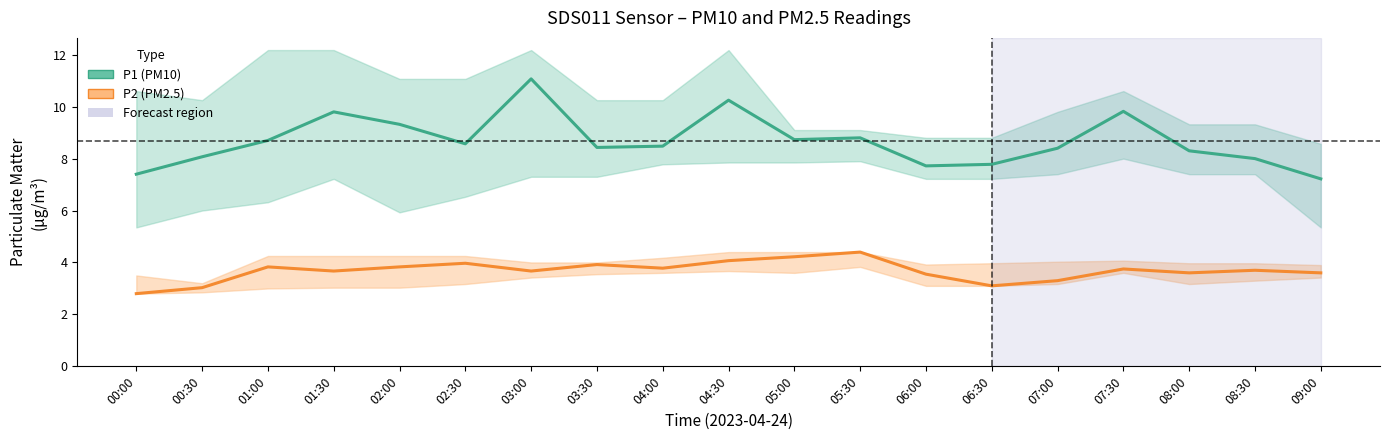

What is the difference between the second highest and second lowest values in the P1 (PM10) series?

2.8